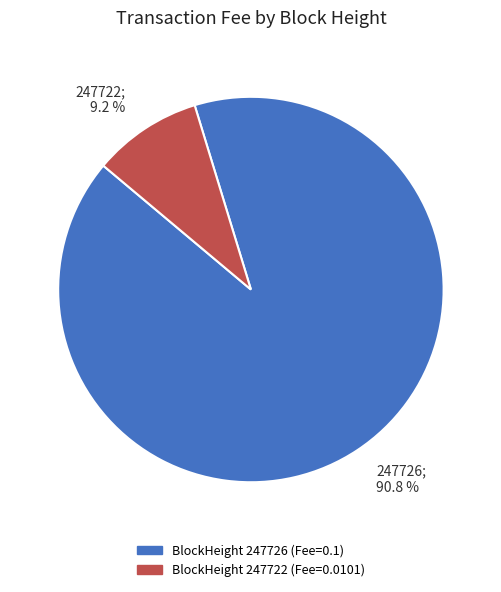

Does any single category account for the majority?

Yes